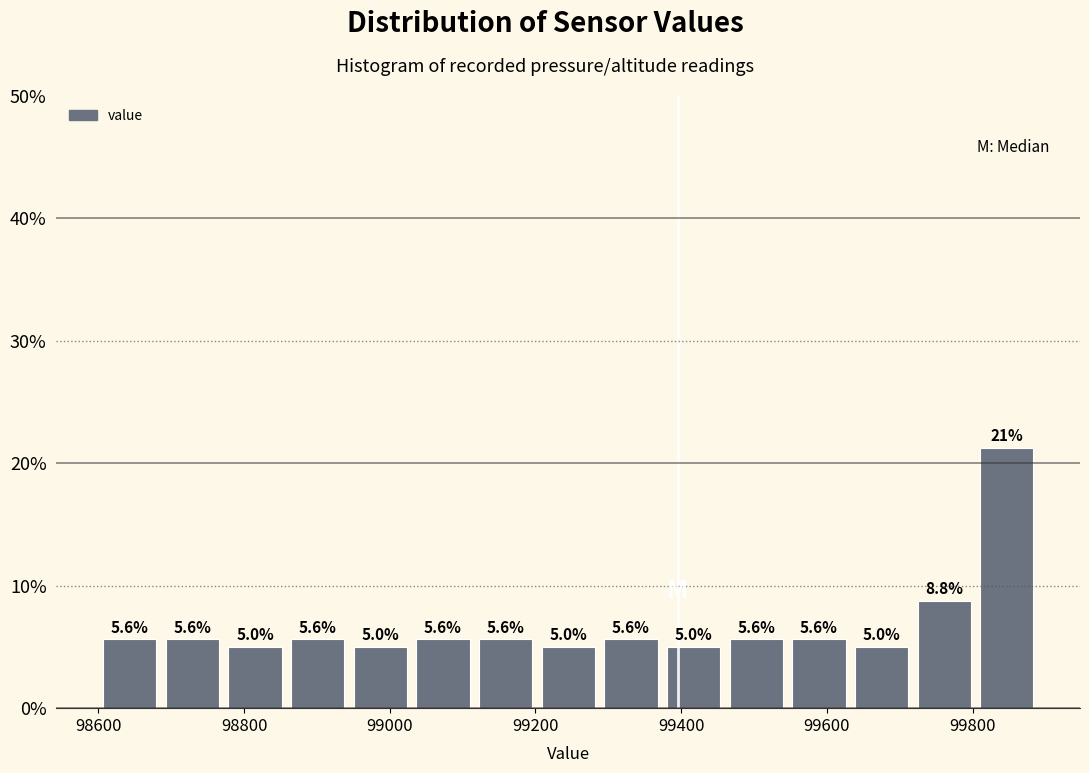

Which range on the x-axis has the tallest bar?

99804 to 99890